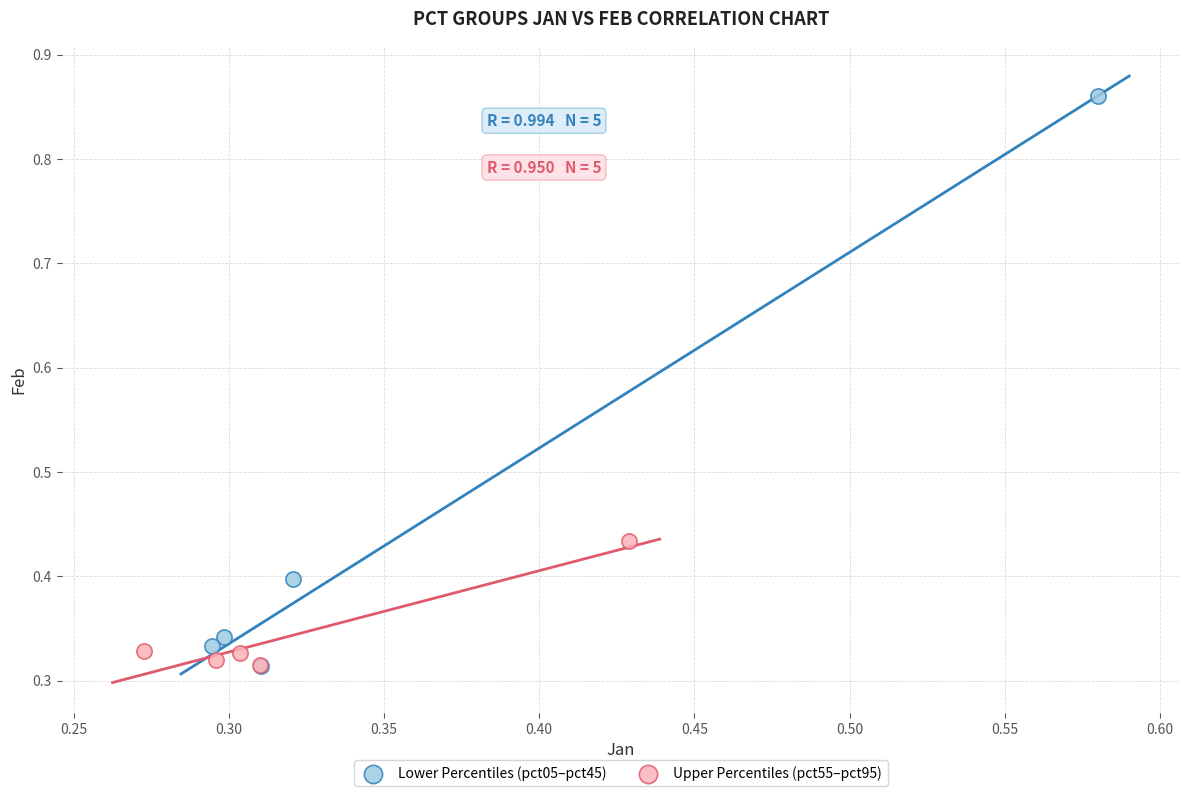

What are all the series names shown in the legend?

Lower Percentiles (pct05–pct45), Upper Percentiles (pct55–pct95)